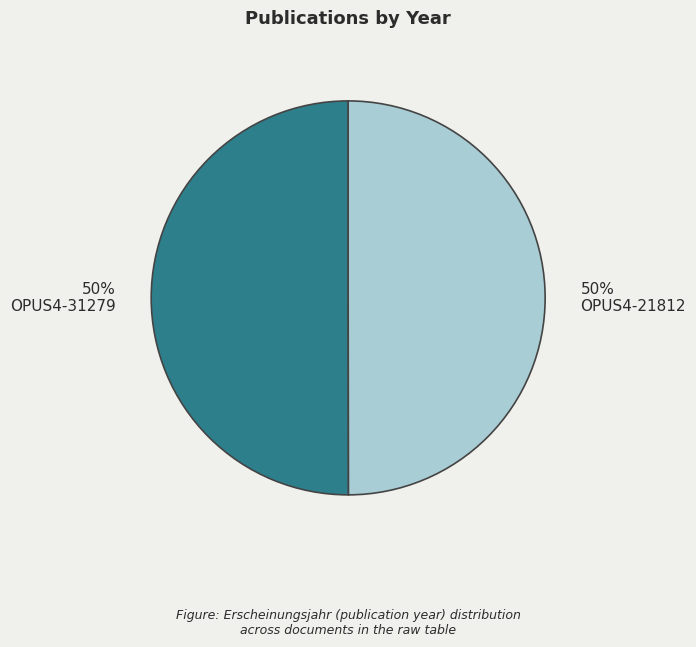

What is the ratio of the value at 50% OPUS4-21812 to the value at 50% OPUS4-31279?

1.0